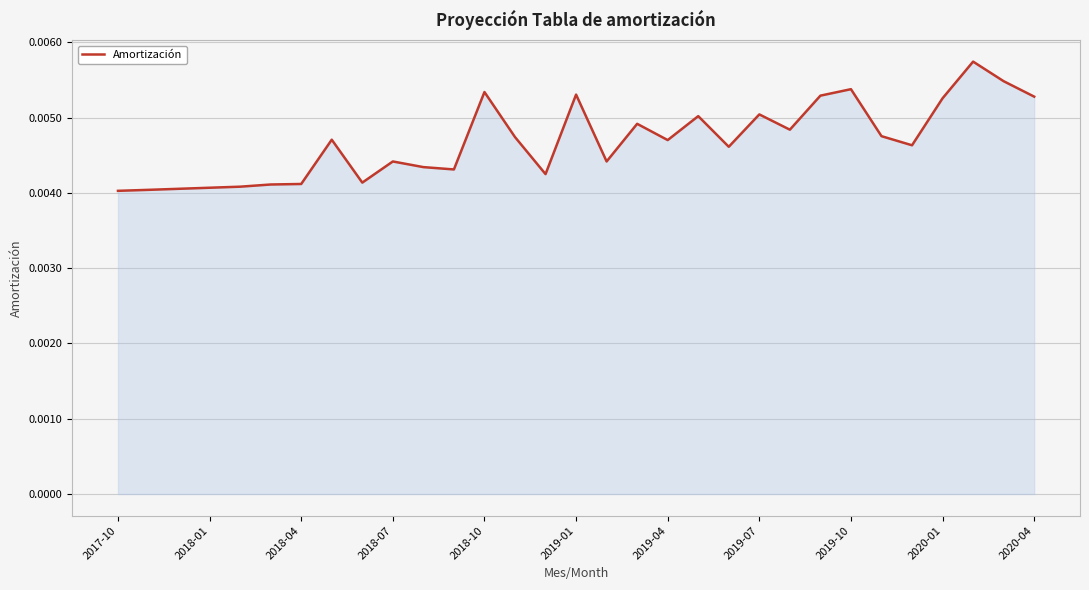

How many lines are shown in the chart?

1